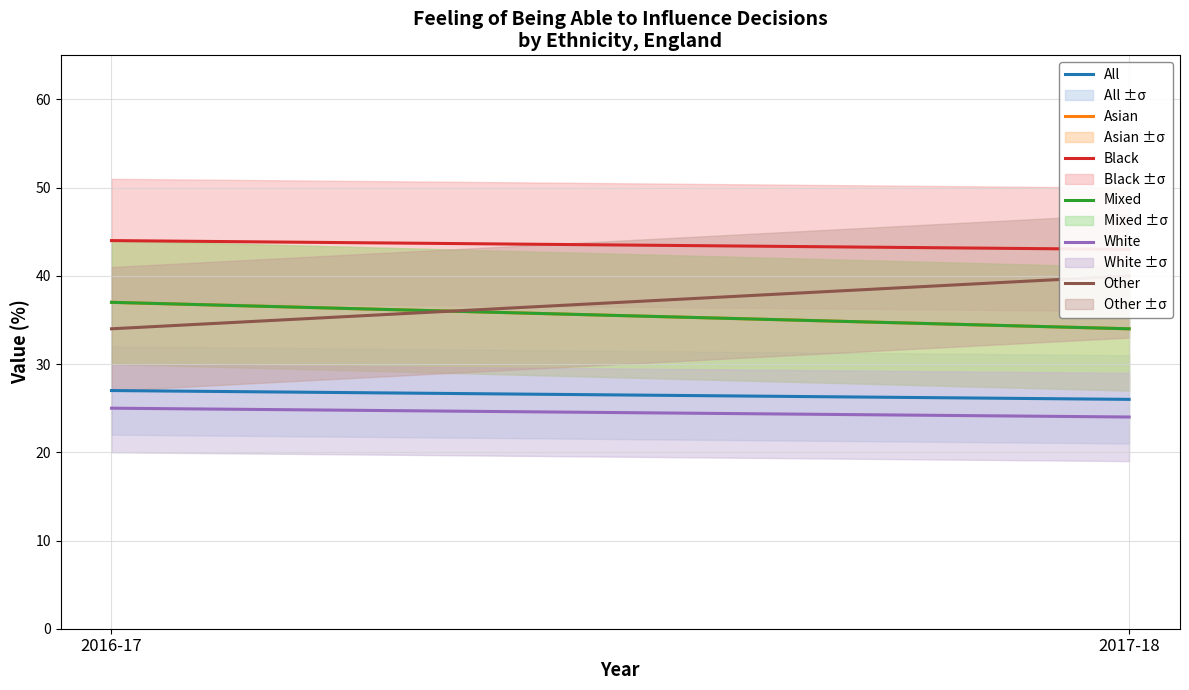

What are all the series names shown in the legend?

All, Asian, Black, Mixed, White, Other